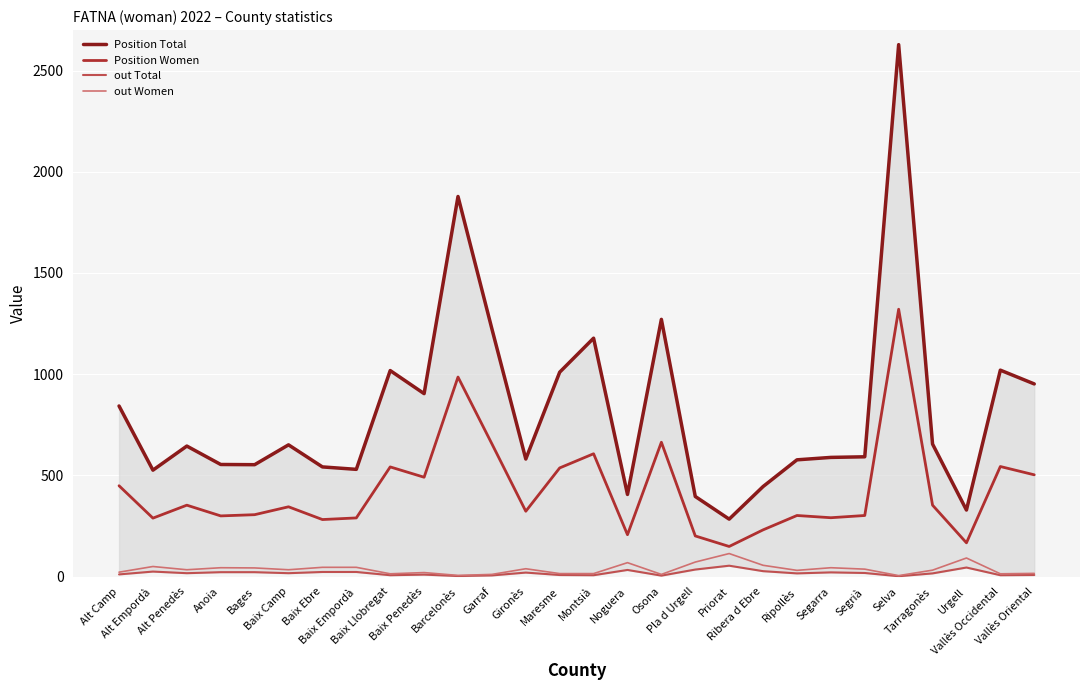

What is the label of the 16th point from the right?

Gironès